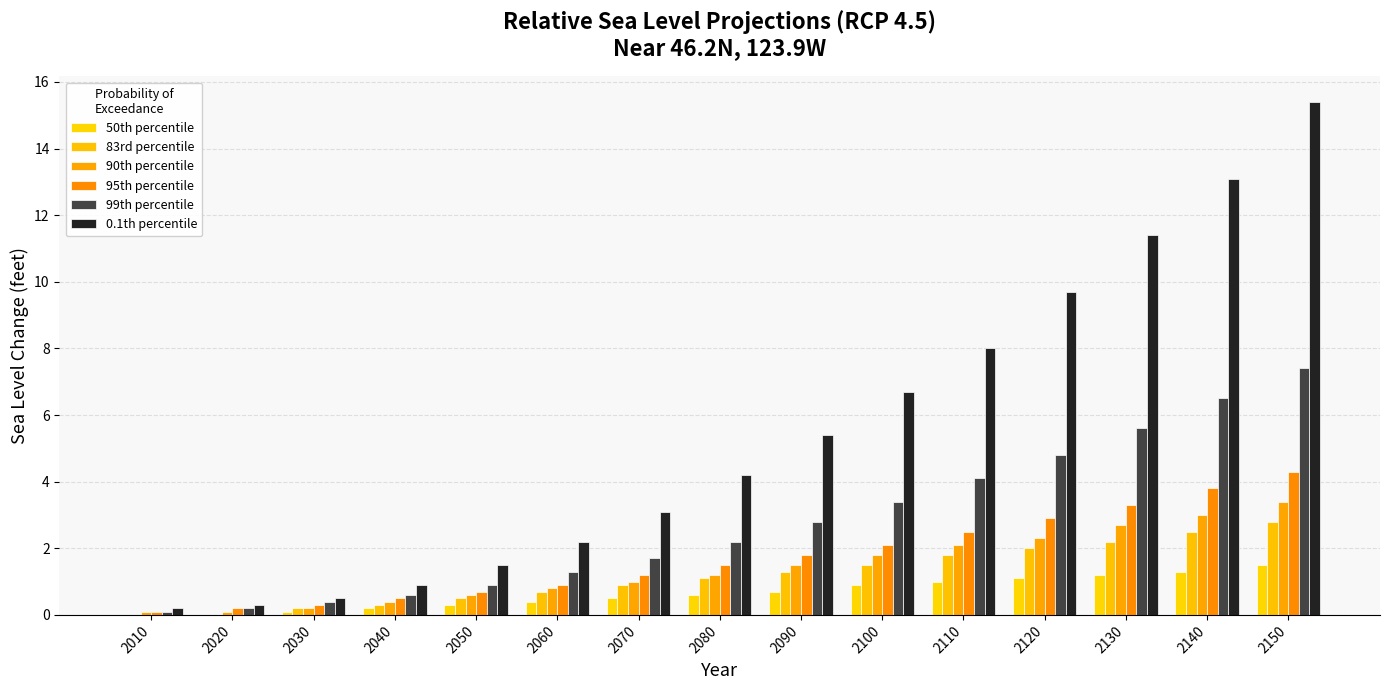

What is the sum of all 0.1th percentile values?

82.6